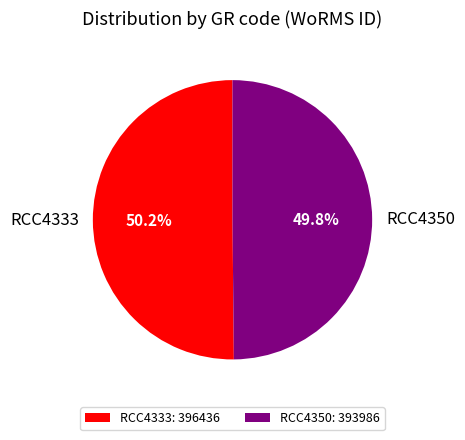

To the nearest percent, what portion does RCC4350 represent?

50%